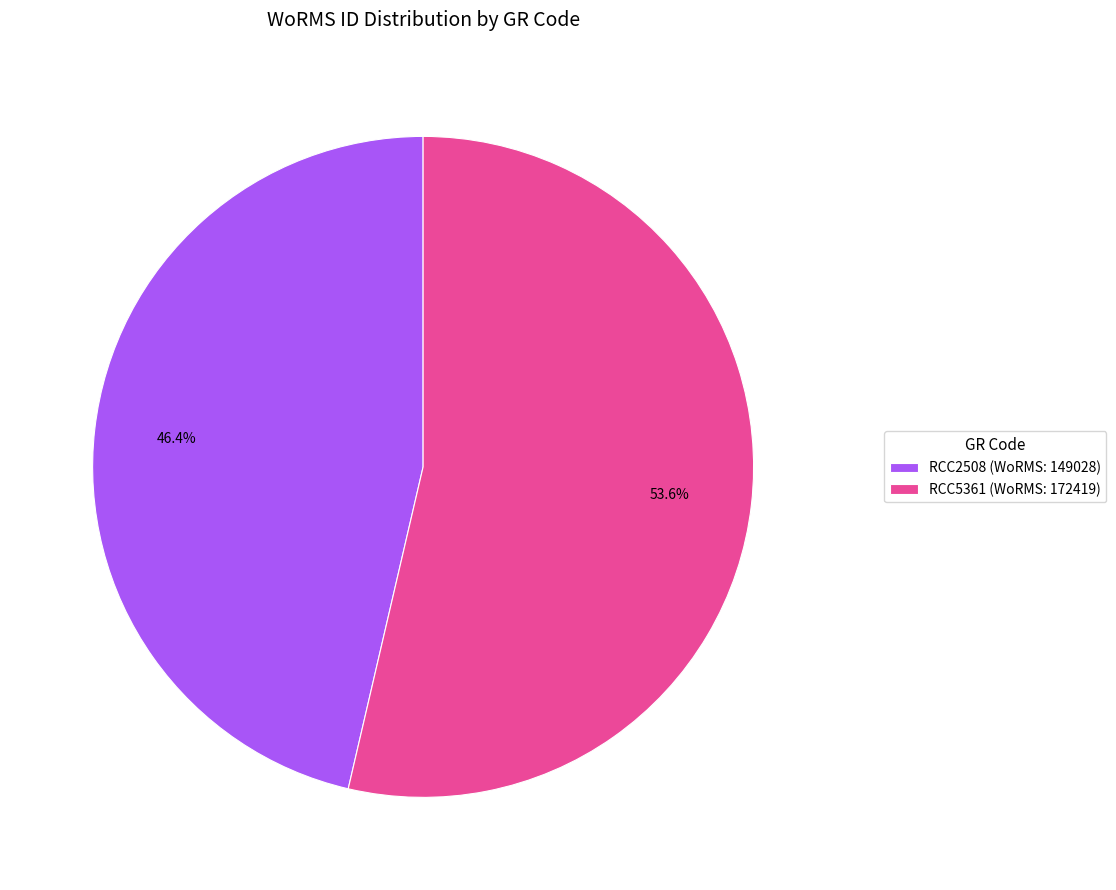

How much of the chart is everything except RCC2508?

53.6%